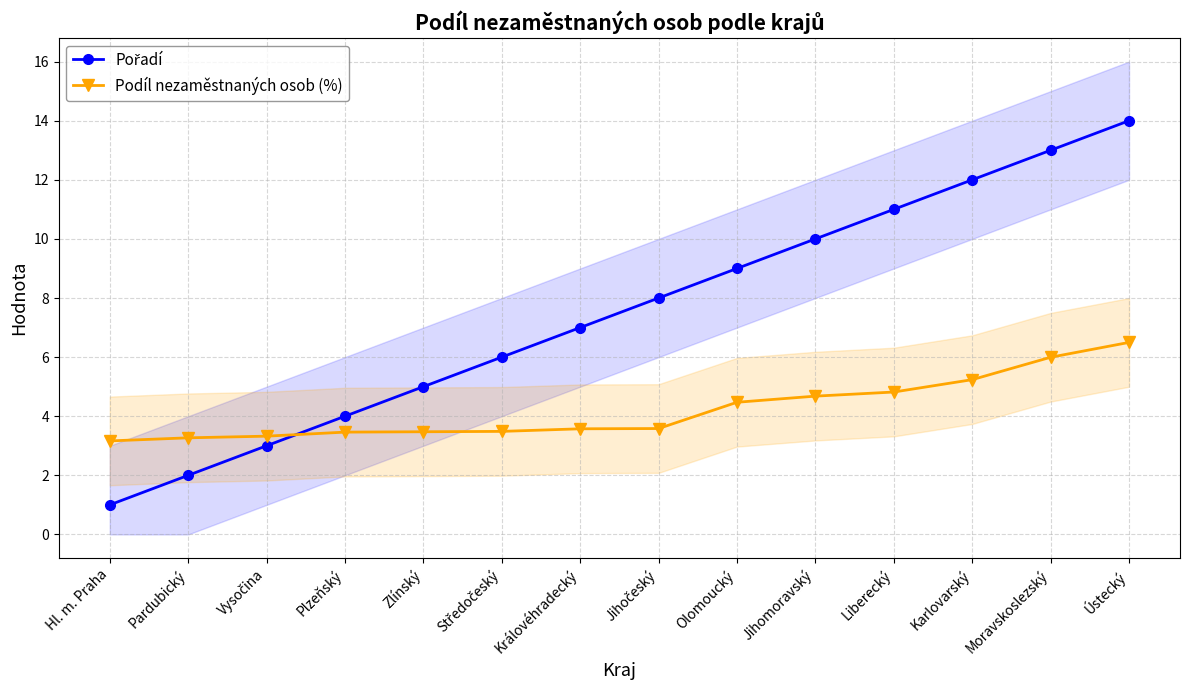

Which category has the highest value in the Pořadí series?

Ústecký